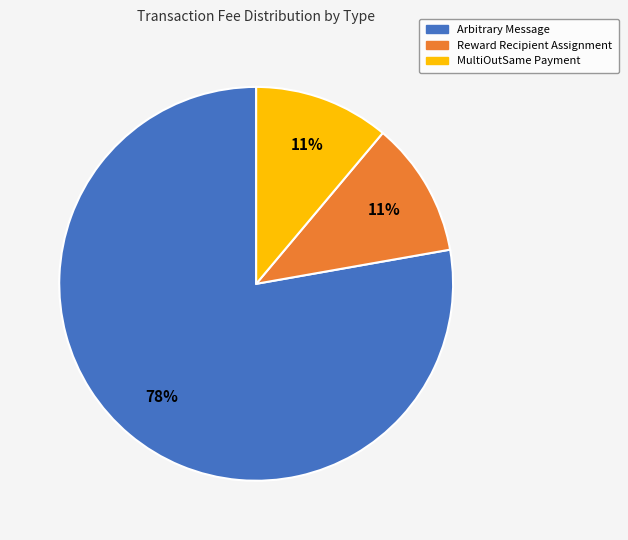

Do Reward Recipient Assignment and Arbitrary Message together represent more than half of the pie?

Yes